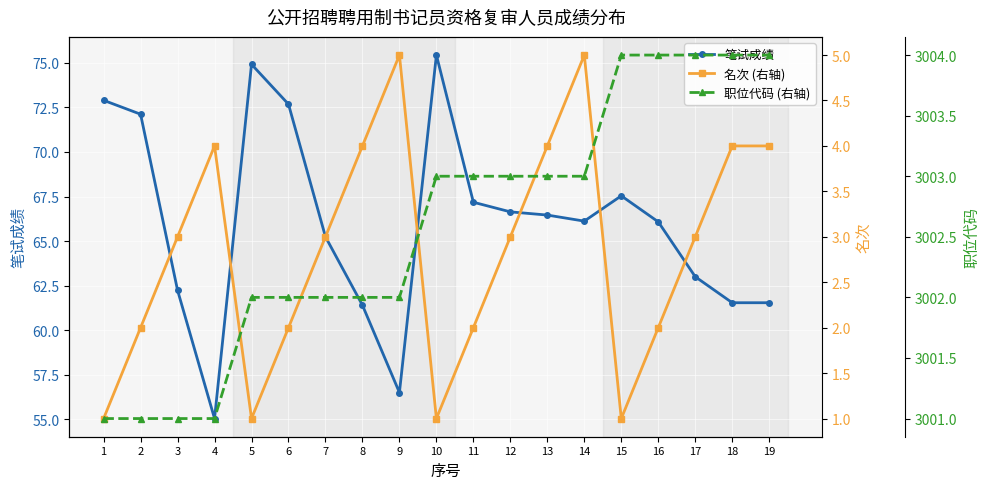

Between 19 and 18, which is larger?

19